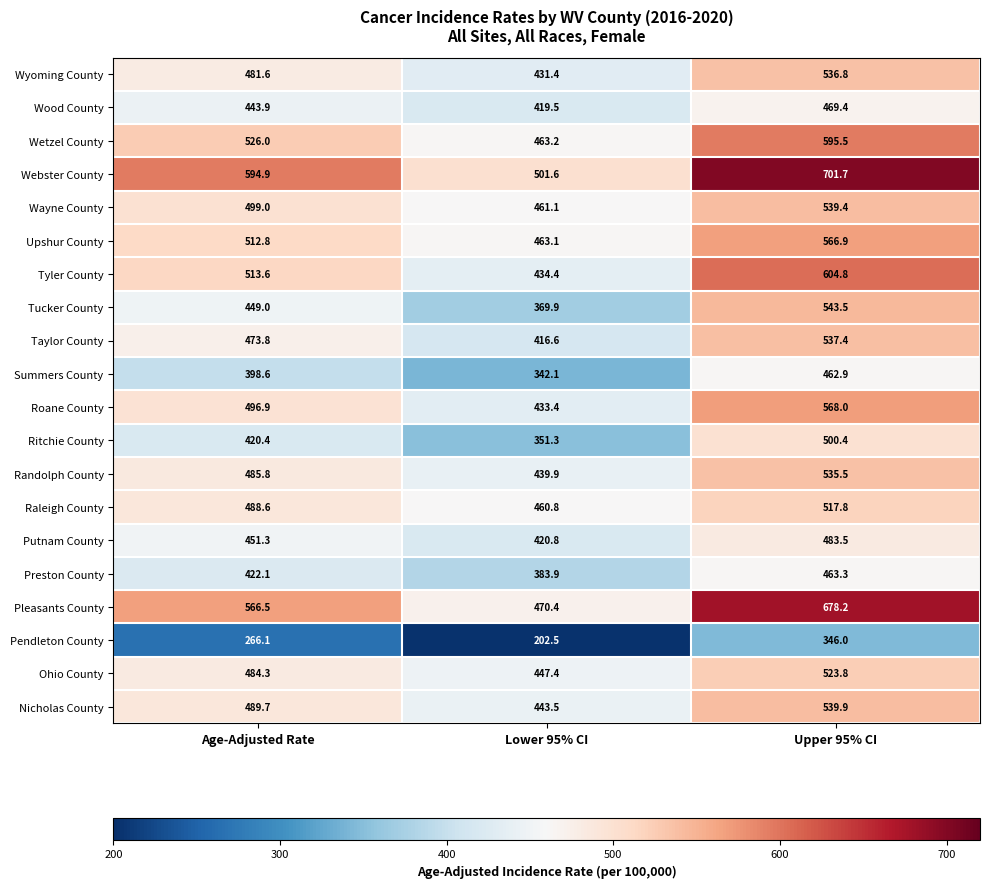

At which category is the sum across all series the highest?

Upper 95% CI